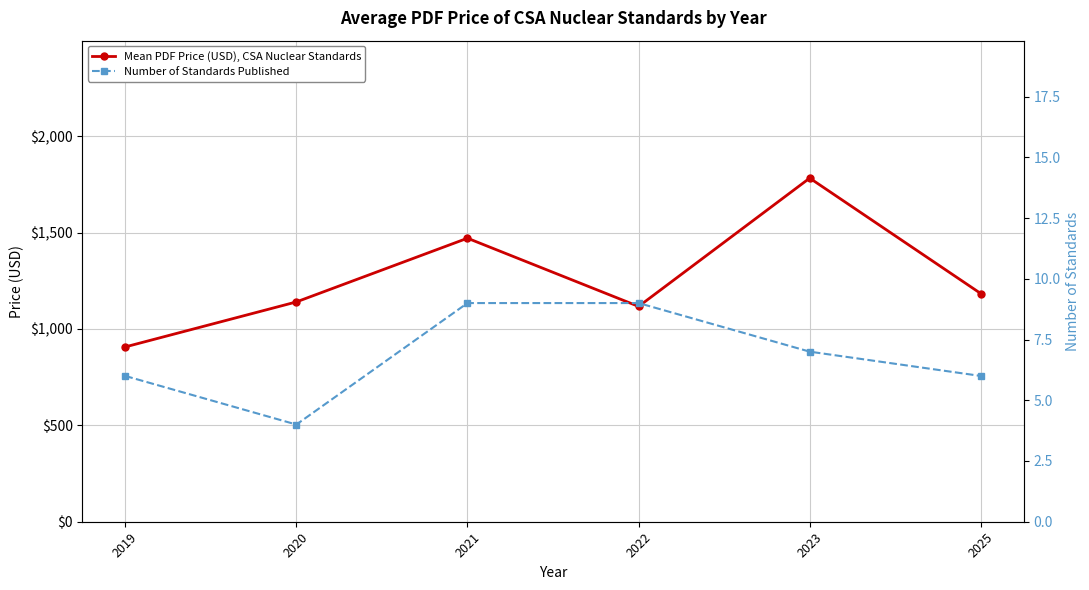

How many lines are shown in the chart?

2